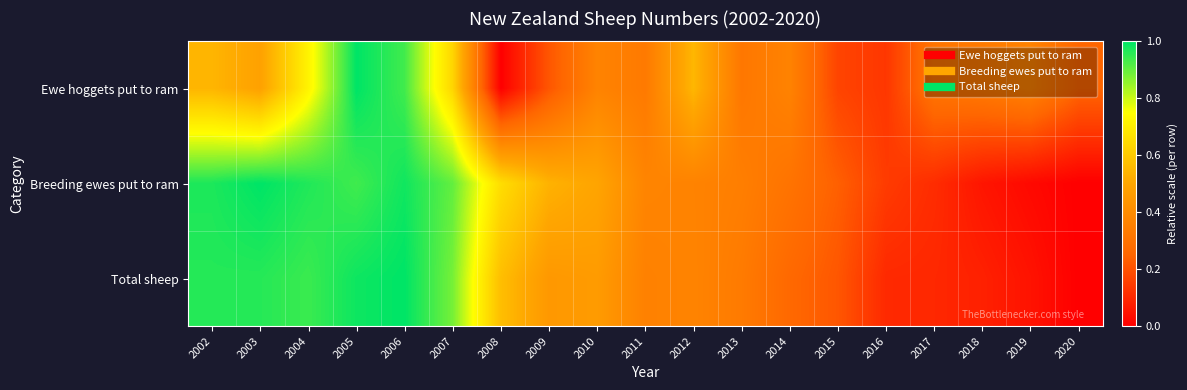

Rank the series by their average value, from lowest to highest.

Ewe hoggets put to ram, Total sheep, Breeding ewes put to ram